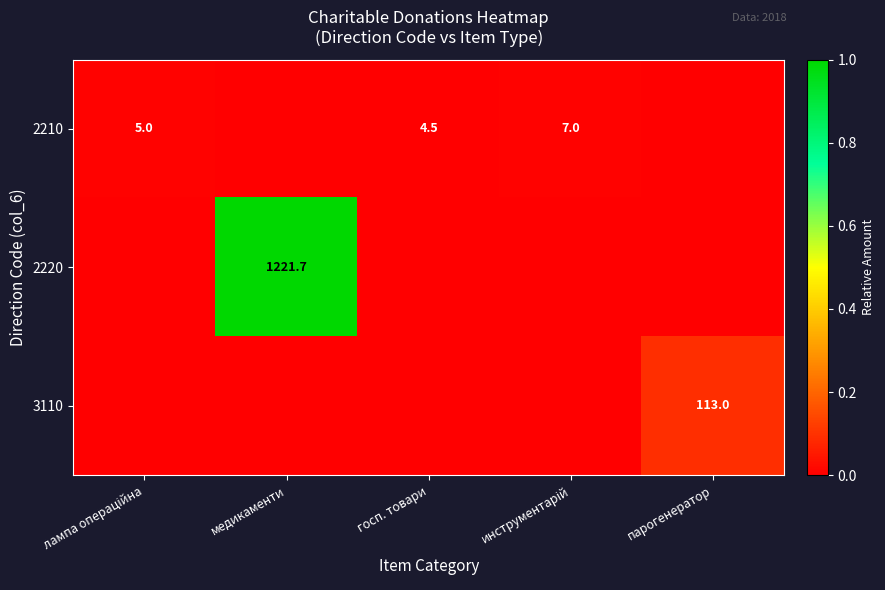

True or false: 2220 has a value of 1221.7 at медикаменти.

True